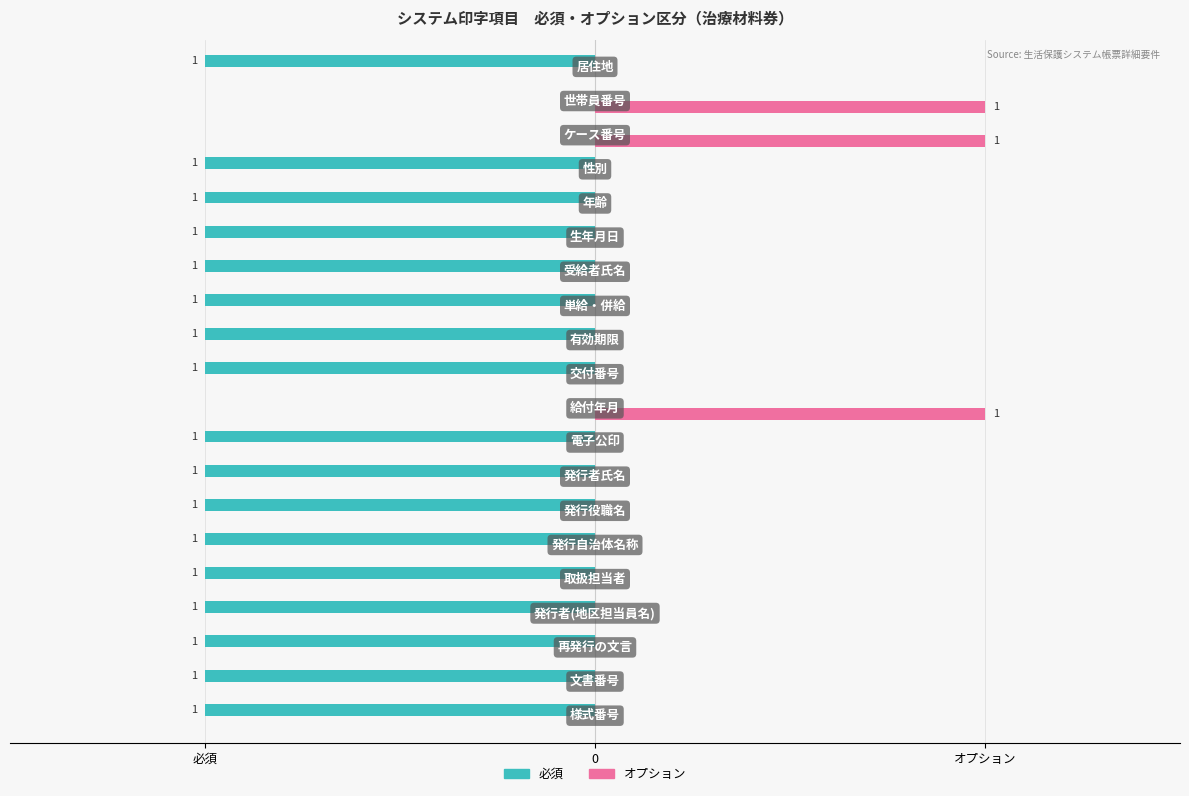

What are all the series names shown in the legend?

必須, オプション